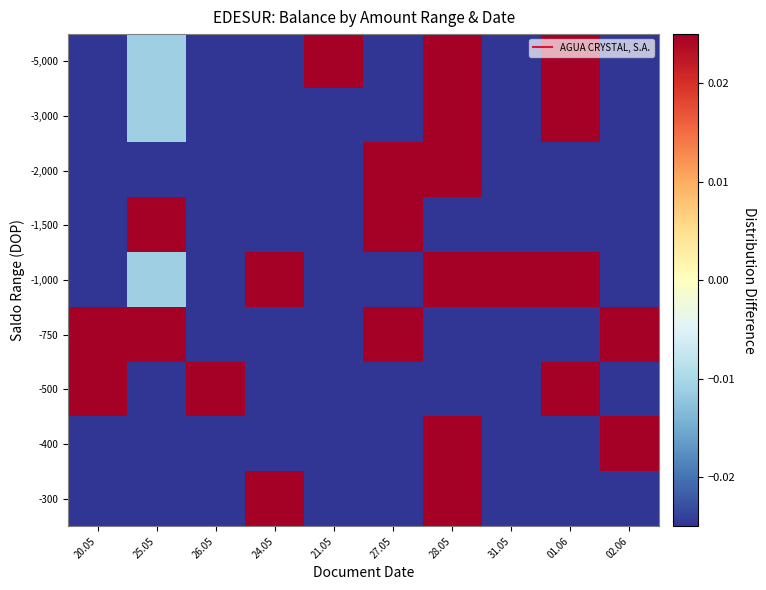

How many data points does each series have?

10